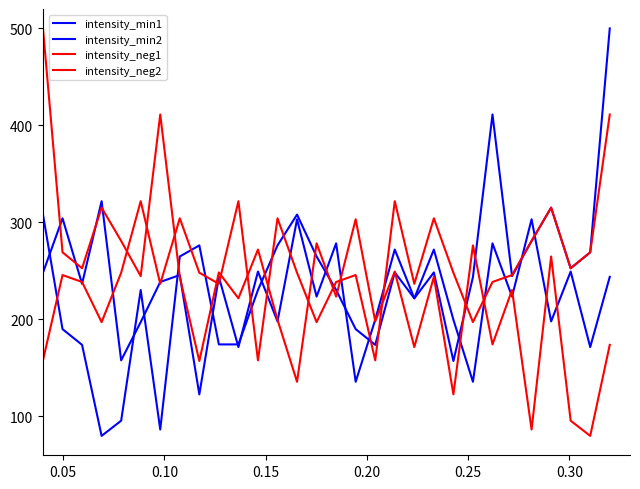

What is the minimum value for intensity_neg2?

80.0